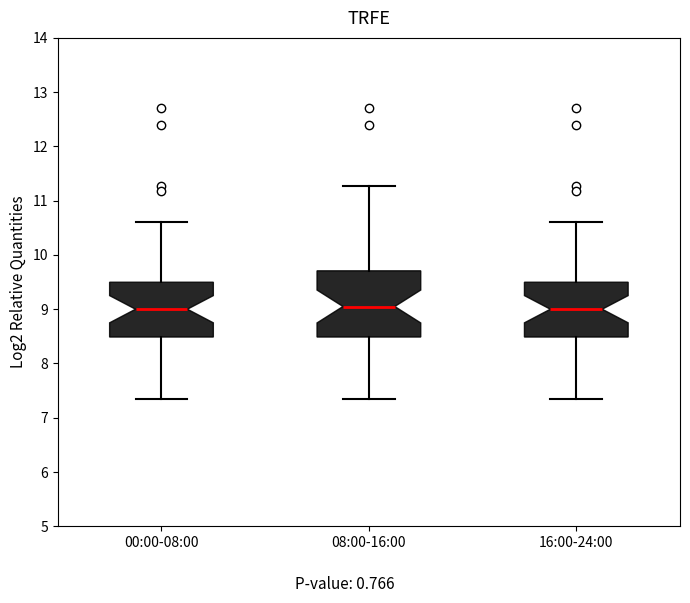

Reading left to right, read every box against the y-axis: the position of its median line, the range the box covers, and the ends of its whiskers. The values are not printed on the chart, so give them approximately, as read against the axis.

00:00-08:00: median 9.0, box 8.5 to 9.5, whiskers 7.4 to 10.6
08:00-16:00: median 9.1, box 8.5 to 9.7, whiskers 7.4 to 11.3
16:00-24:00: median 9.0, box 8.5 to 9.5, whiskers 7.4 to 10.6